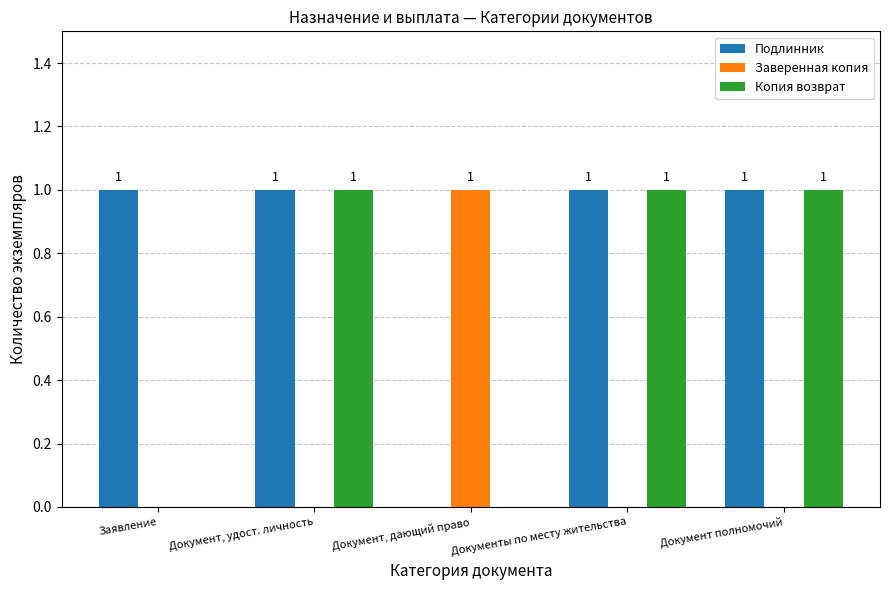

Where is Подлинник nearest to the value 0?

Документ, дающий право